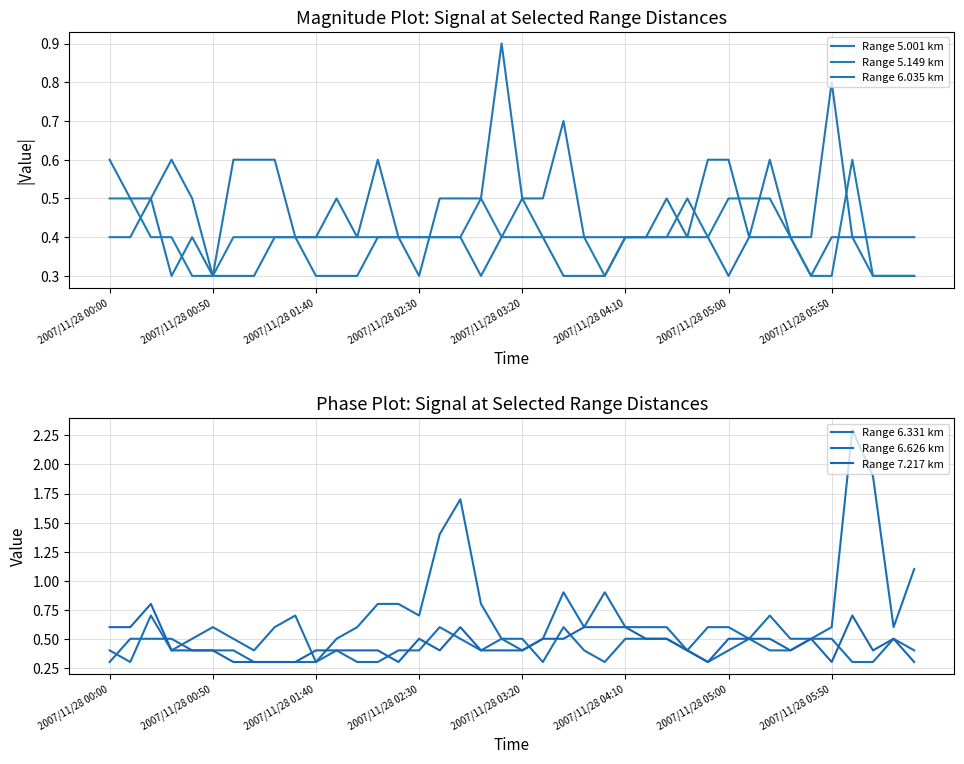

Reading left to right, what are all the values shown in this chart?

Range 5.001 km: 0.4	0.4	0.5	0.6	0.5	0.3	0.3	0.3	0.4	0.4	0.3	0.3	0.3	0.4	0.4	0.4	0.4	0.4	0.3	0.4	0.4	0.4	0.3	0.3	0.3	0.4	0.4	0.4	0.4	0.4	0.3	0.4	0.4	0.4	0.3	0.4	0.4	0.3	0.3	0.3
Range 5.149 km: 0.5	0.5	0.4	0.4	0.3	0.3	0.4	0.4	0.4	0.4	0.4	0.4	0.4	0.4	0.4	0.4	0.4	0.4	0.5	0.4	0.5	0.4	0.4	0.4	0.3	0.4	0.4	0.4	0.5	0.4	0.5	0.5	0.5	0.4	0.3	0.3	0.6	0.3	0.3	0.3
Range 6.035 km: 0.6	0.5	0.5	0.3	0.4	0.3	0.6	0.6	0.6	0.4	0.4	0.5	0.4	0.6	0.4	0.3	0.5	0.5	0.5	0.9	0.5	0.5	0.7	0.4	0.4	0.4	0.4	0.5	0.4	0.6	0.6	0.4	0.6	0.4	0.4	0.8	0.4	0.4	0.4	0.4
Range 6.331 km: 0.4	0.3	0.7	0.4	0.5	0.6	0.5	0.4	0.6	0.7	0.3	0.4	0.3	0.3	0.4	0.4	0.6	0.5	0.4	0.5	0.5	0.3	0.6	0.4	0.3	0.5	0.5	0.5	0.4	0.3	0.4	0.5	0.4	0.4	0.5	0.5	0.3	0.3	0.5	0.4
Range 6.626 km: 0.3	0.5	0.5	0.5	0.4	0.4	0.4	0.3	0.3	0.3	0.3	0.5	0.6	0.8	0.8	0.7	1.4	1.7	0.8	0.5	0.4	0.5	0.9	0.6	0.9	0.6	0.6	0.6	0.4	0.6	0.6	0.5	0.7	0.5	0.5	0.6	2.3	1.9	0.6	1.1
Range 7.217 km: 0.6	0.6	0.8	0.4	0.4	0.4	0.3	0.3	0.3	0.3	0.4	0.4	0.4	0.4	0.3	0.5	0.4	0.6	0.4	0.4	0.4	0.5	0.5	0.6	0.6	0.6	0.5	0.5	0.4	0.3	0.5	0.5	0.5	0.4	0.5	0.3	0.7	0.4	0.5	0.3